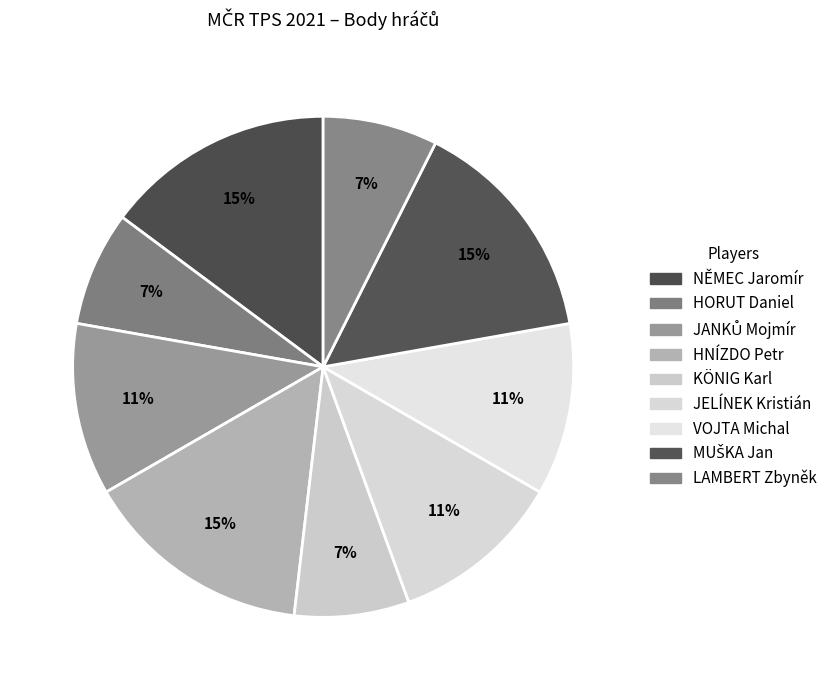

How many slices are in this pie chart?

9